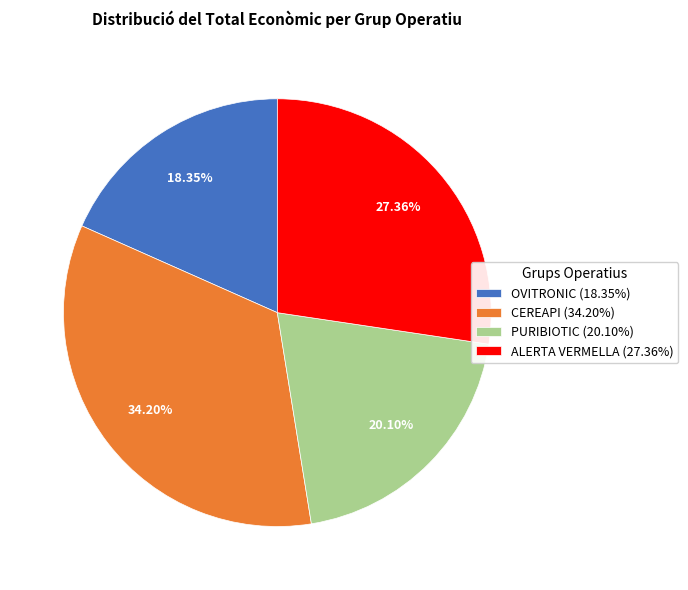

How many segments does this pie chart have?

4